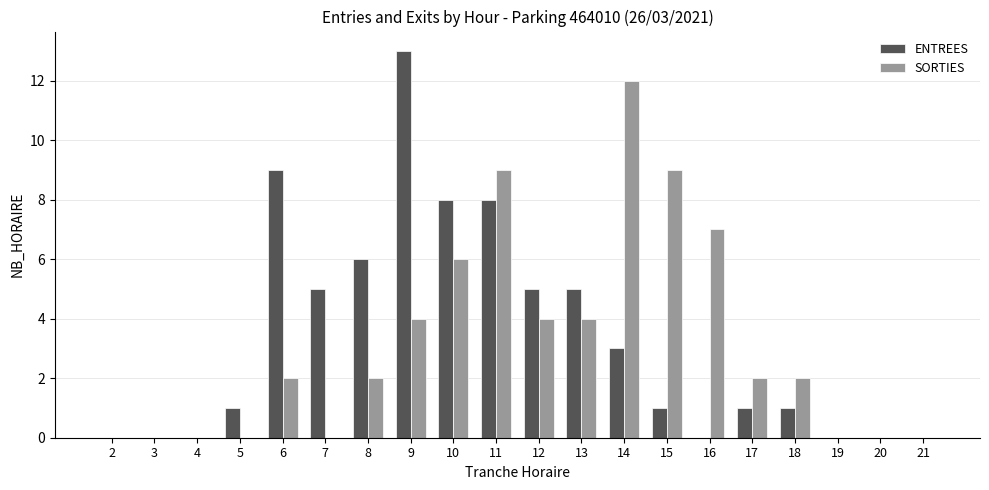

True or false: ENTREES has a value of 0 at 16.

True